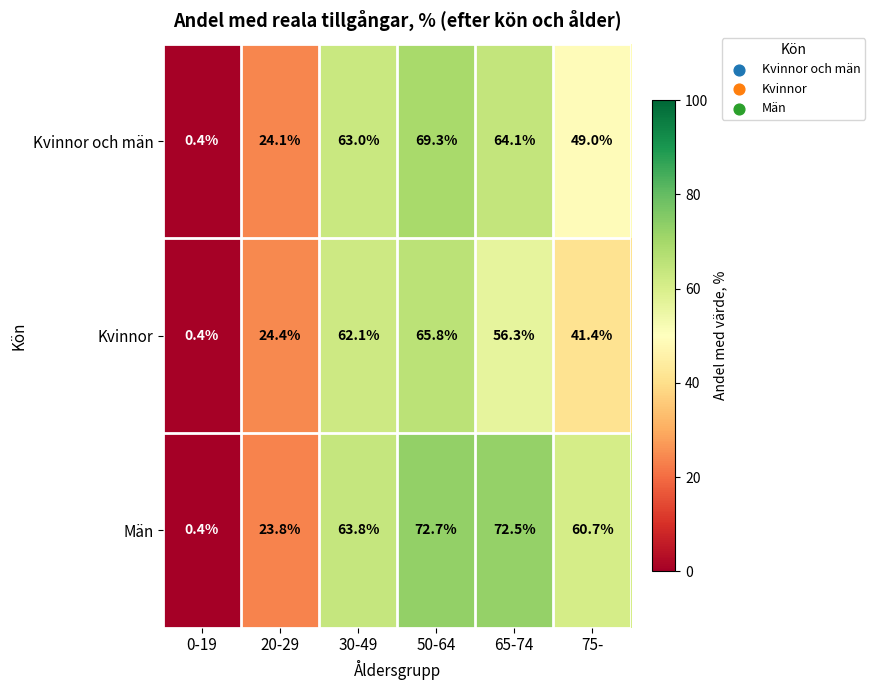

List the series in order of their overall mean, highest first.

Män, Kvinnor och män, Kvinnor